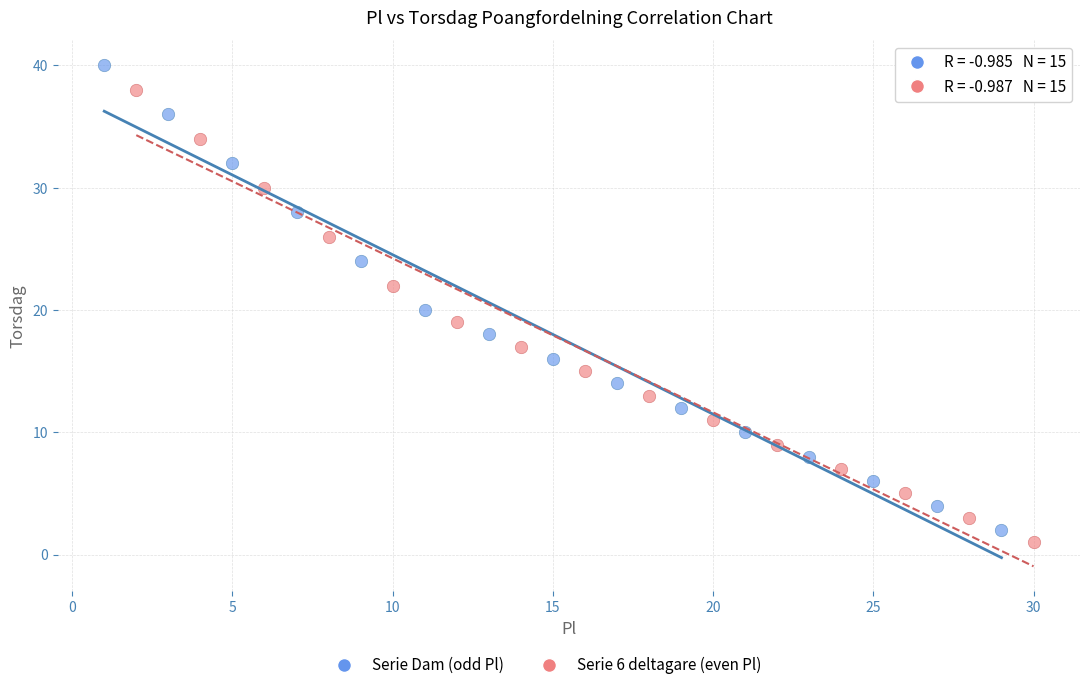

Which series has the largest Y range (max minus min)?

Serie Dam (odd Pl)